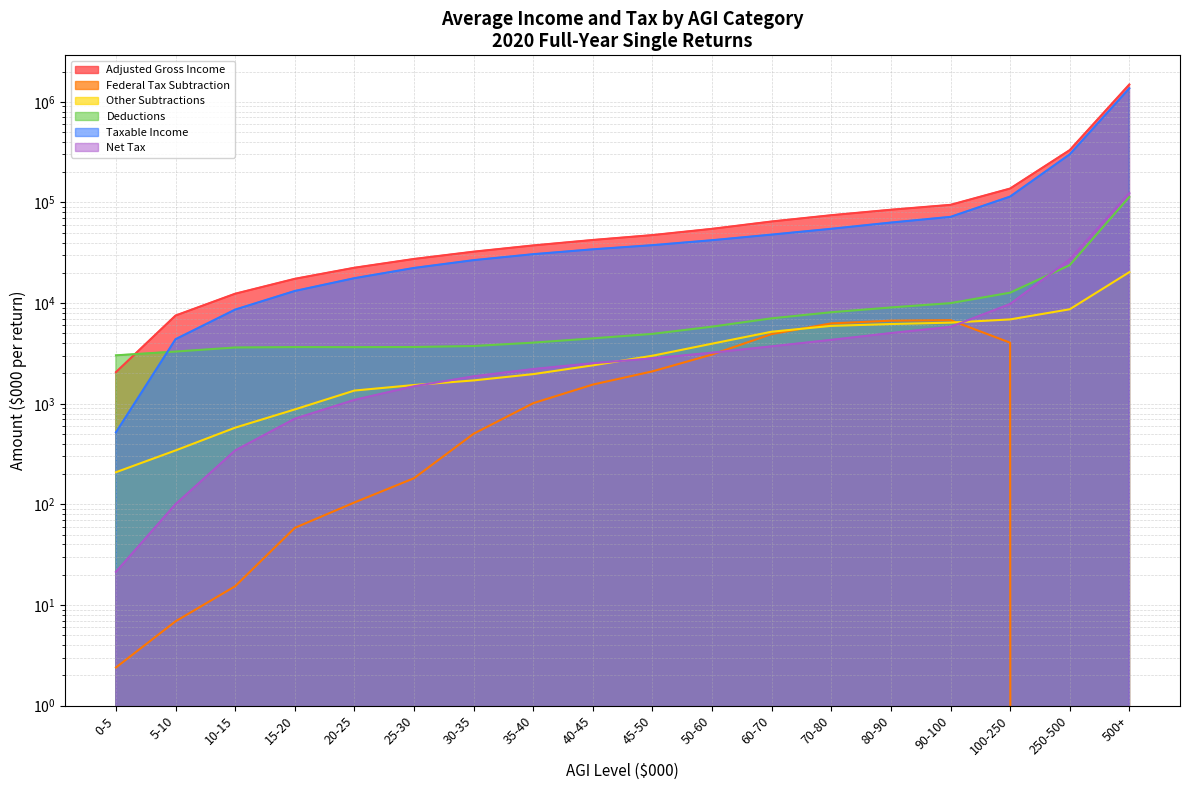

At which label does Net Tax reach its minimum?

0-5